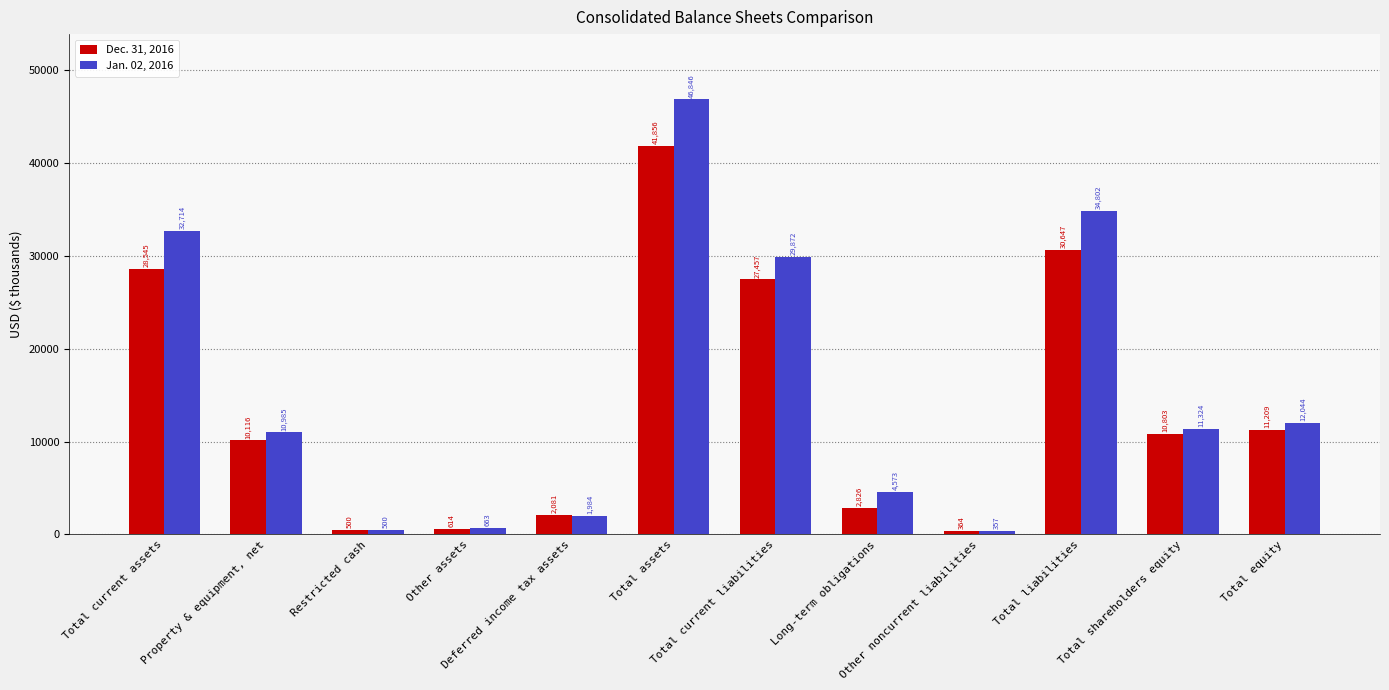

How many values in the Jan. 02, 2016 series are below 11324?

6